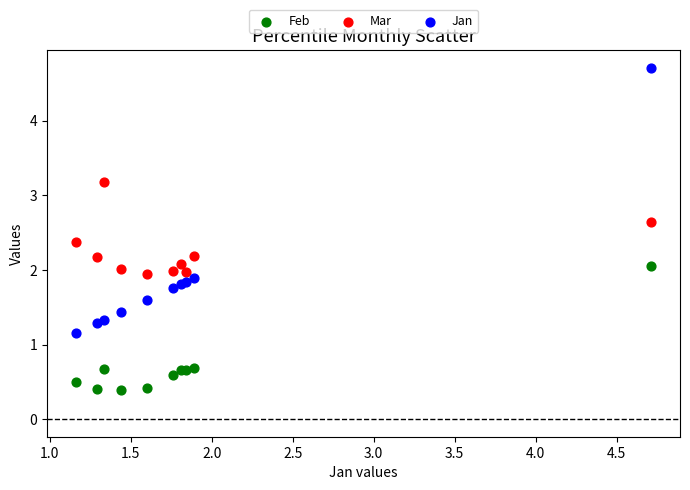

Which series has the widest spread of Y values?

Jan